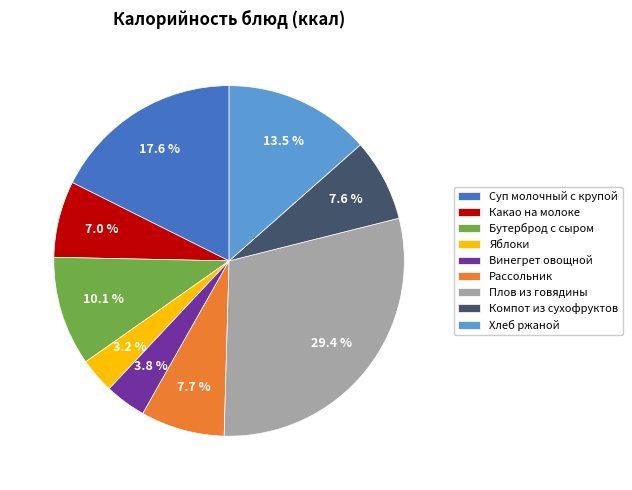

True or false: Рассольник accounts for 18% of the total.

False